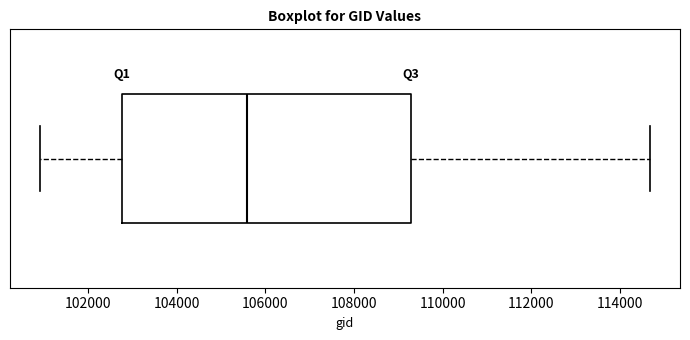

Read this box plot against the x-axis: the position of the median line, the range covered by the box, and the ends of both whiskers. The values are not printed on the chart, so give them approximately, as read against the axis.

median 105600, box 102800 to 109200, whiskers 101000 to 114600